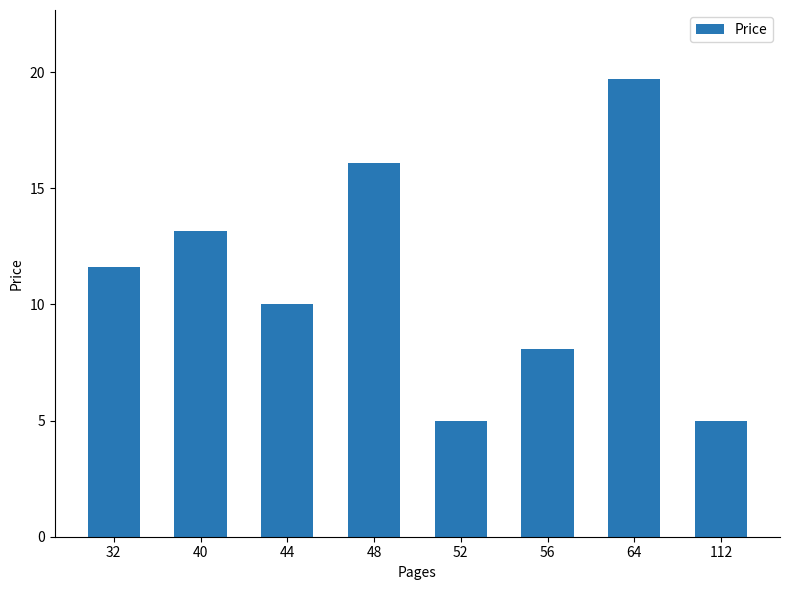

Reading right to left, transcribe all the data shown in this chart.

112=5.0	64=19.7	56=8.1	52=5.0	48=16.1	44=10.0	40=13.2	32=11.6